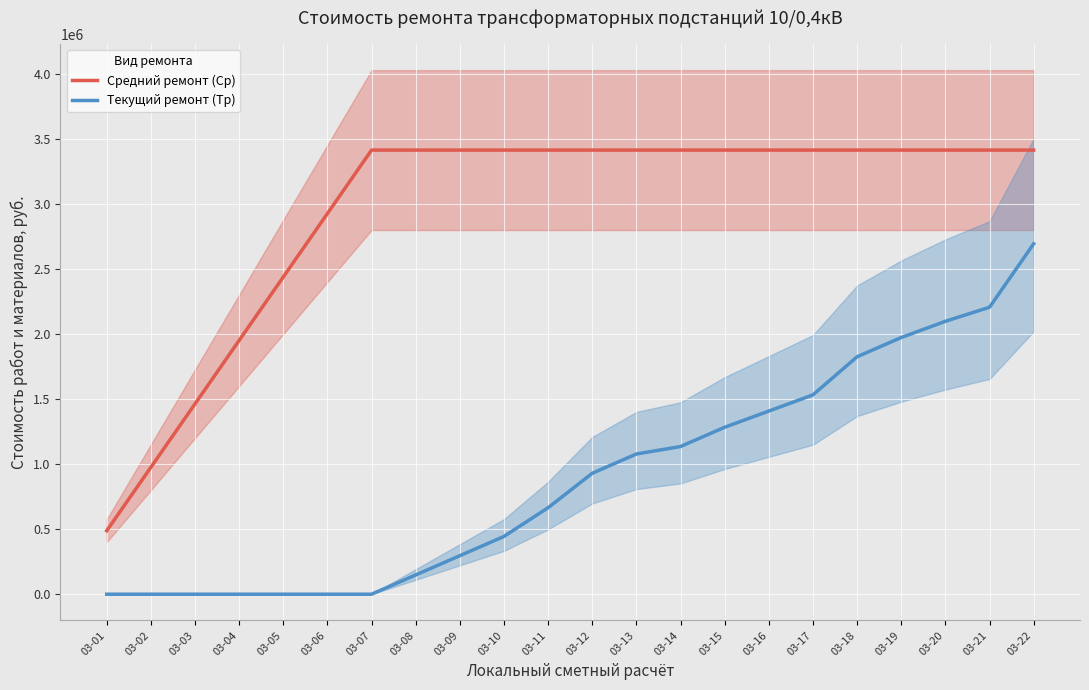

Rank the series by their average value, from highest to lowest.

Средний ремонт (Ср), Текущий ремонт (Тр)